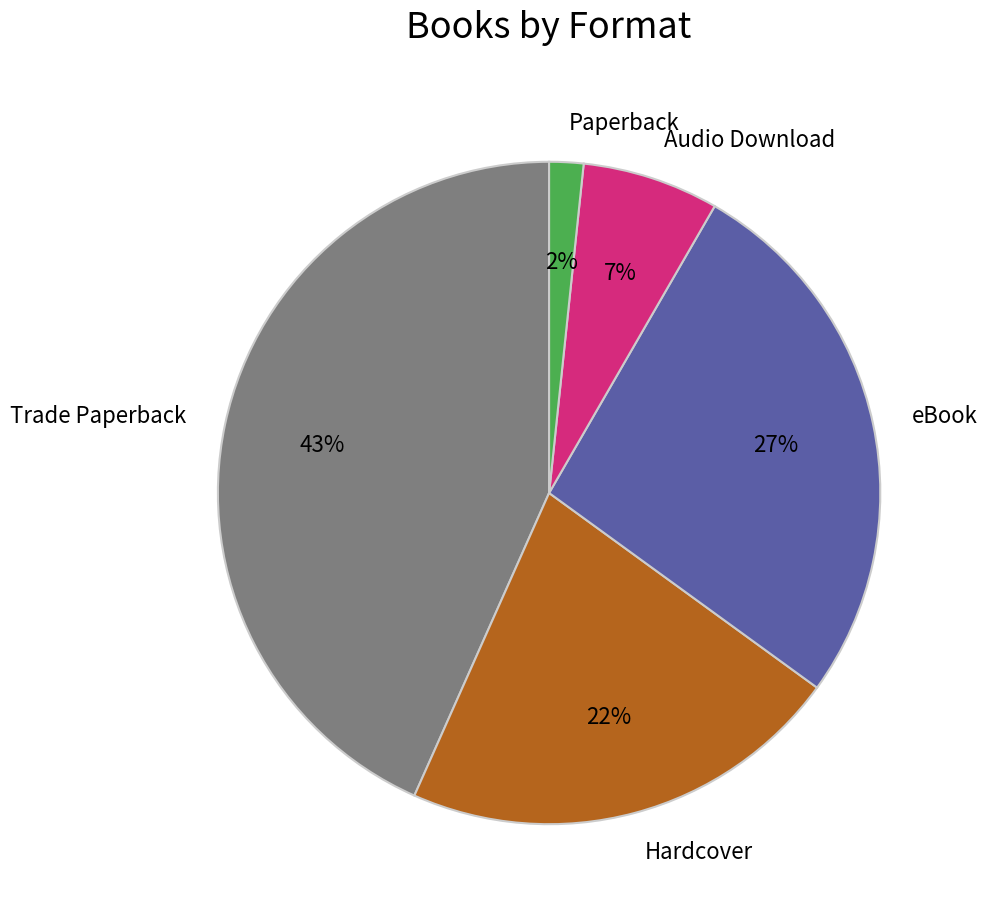

Between Trade Paperback and Audio Download, which is larger?

Trade Paperback